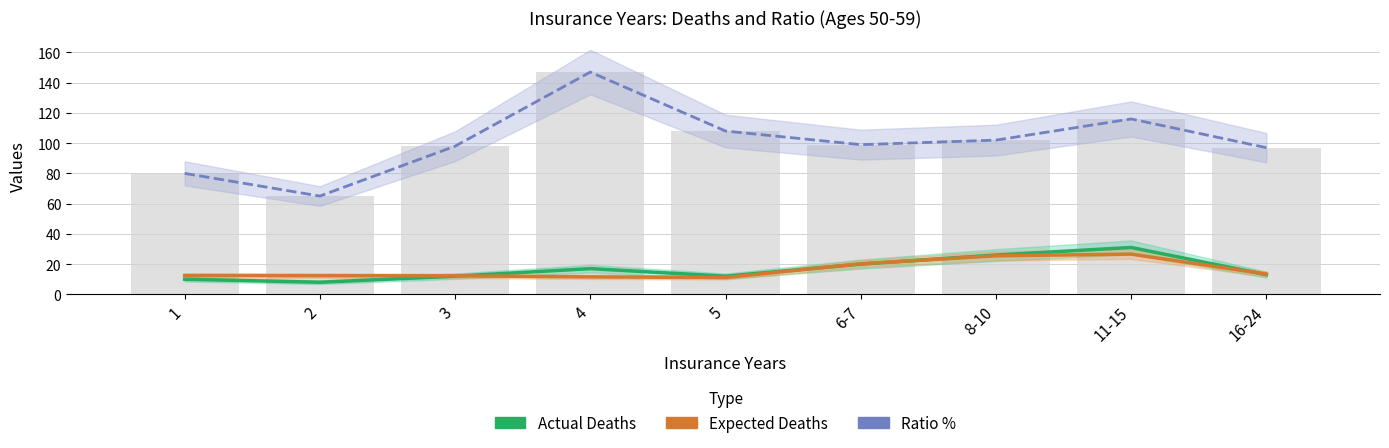

List the labels in order of Expected Deaths value, largest first.

11-15, 8-10, 6-7, 16-24, 1, 2, 3, 4, 5